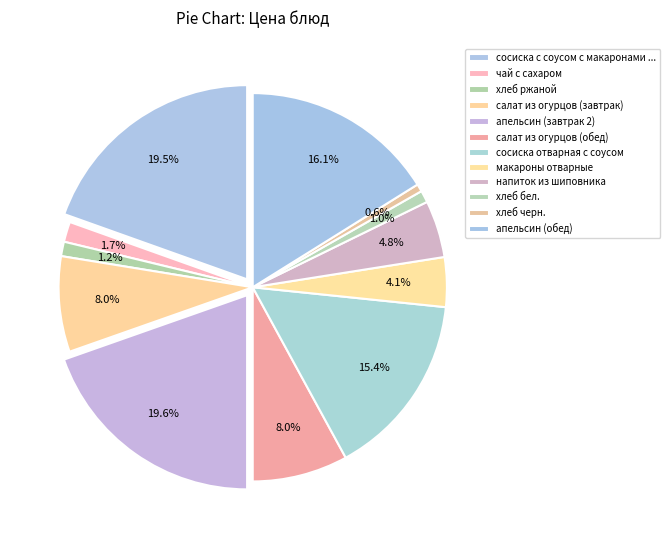

True or false: апельсин (завтрак 2) accounts for 20% of the total.

True